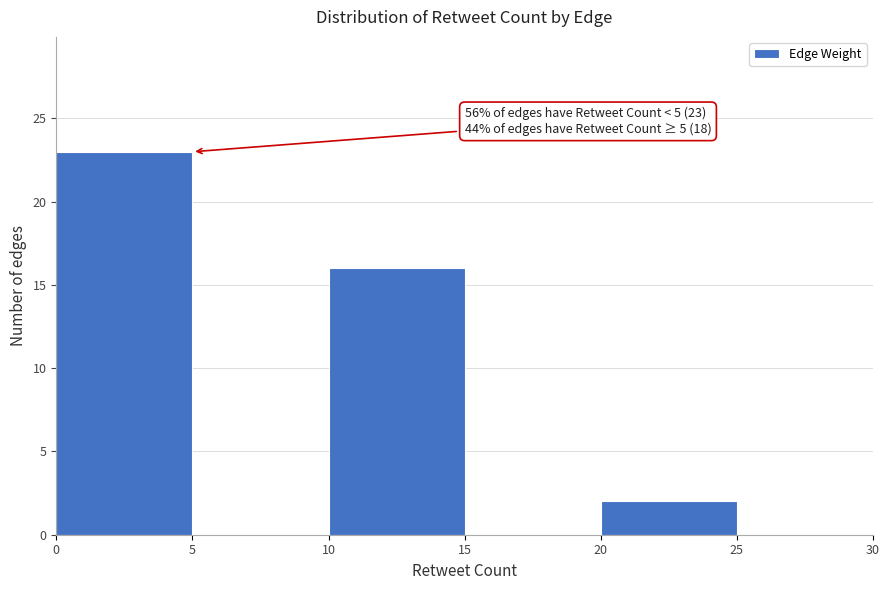

Which range on the x-axis has the tallest bar?

0 to 5